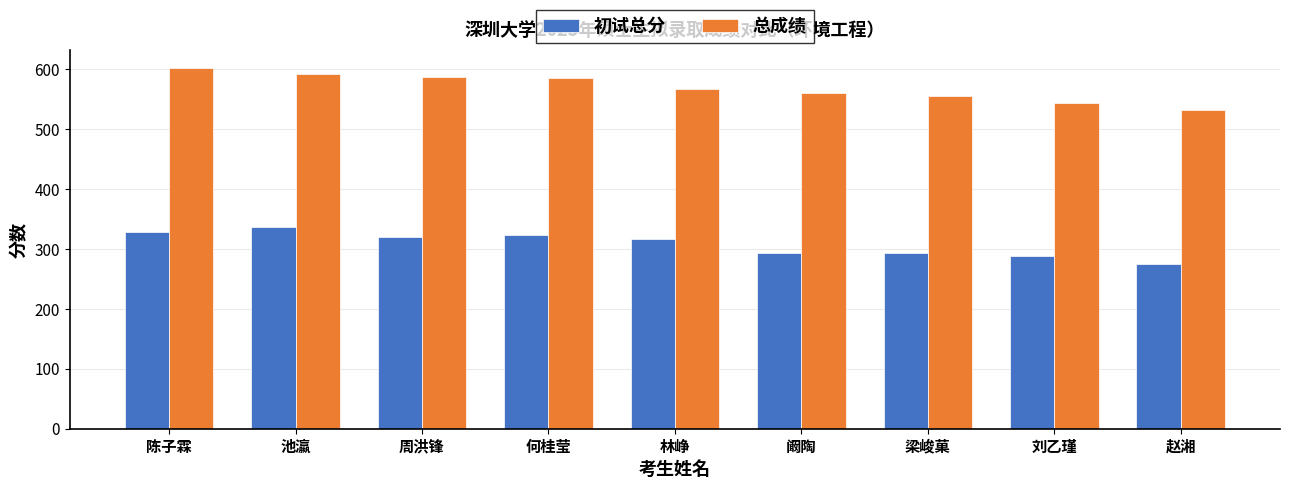

List the series in order of their peak value, highest first.

总成绩, 初试总分